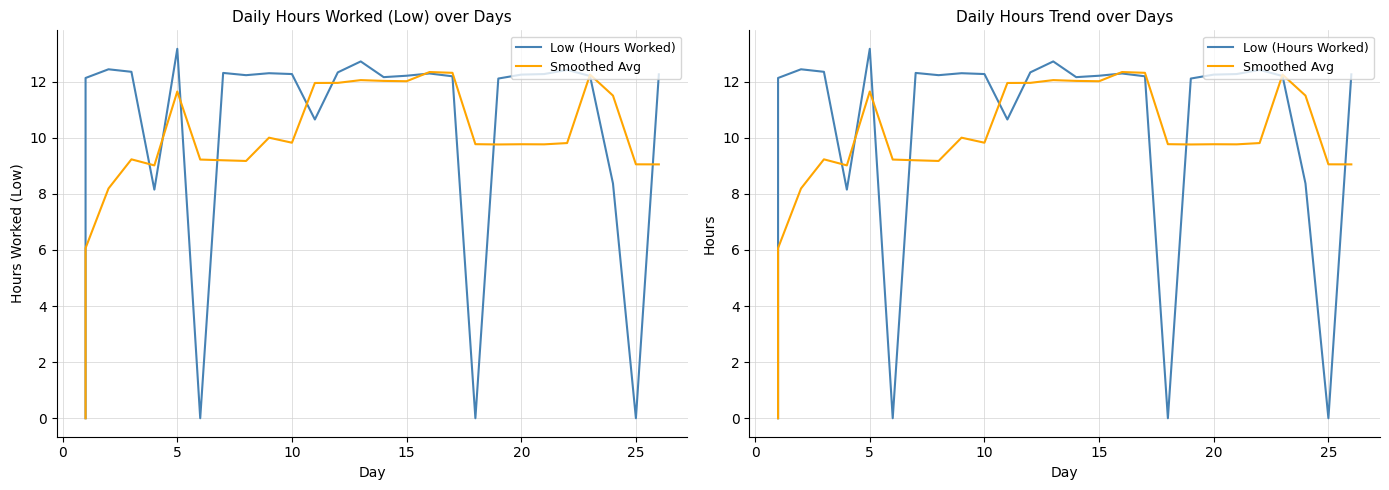

True or false: Low (Hours Worked) has a value of -8.2 at −5.

False